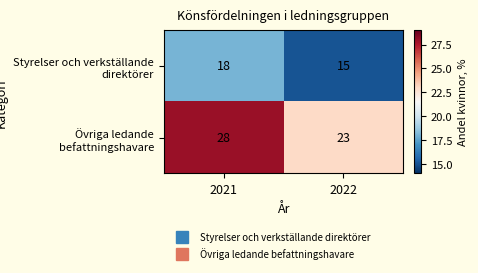

List the series in order of their overall mean, lowest first.

Styrelser och verkställande direktörer, Övriga ledande befattningshavare